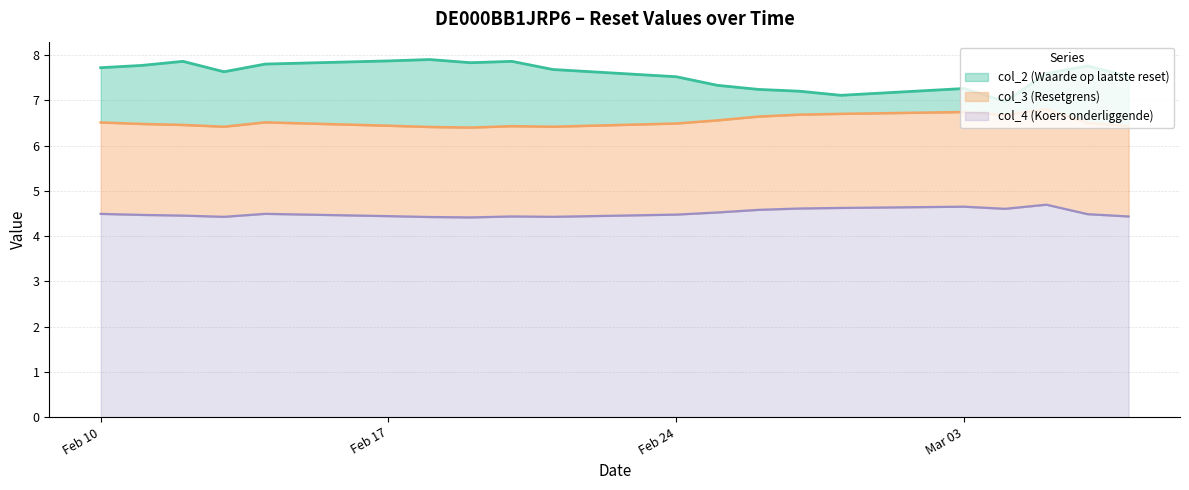

Rank the series by their average value, from lowest to highest.

col_4 (Koers onderliggende), col_3 (Resetgrens), col_2 (Waarde op laatste reset)